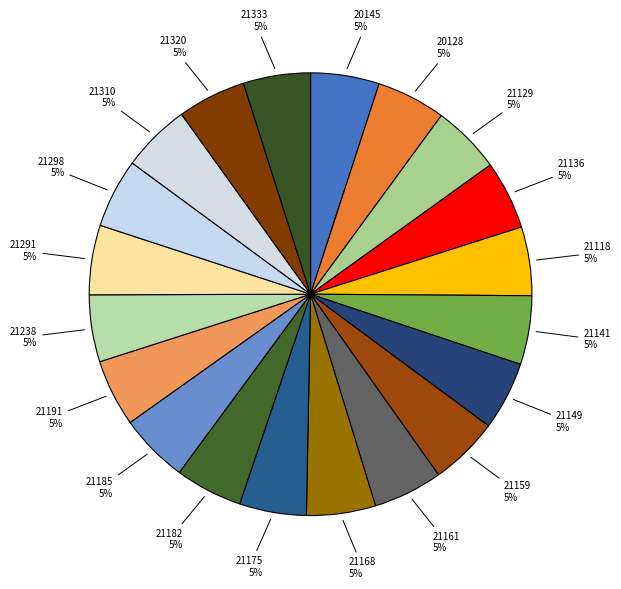

Do 21185 and 21118 together represent more than half of the pie?

No